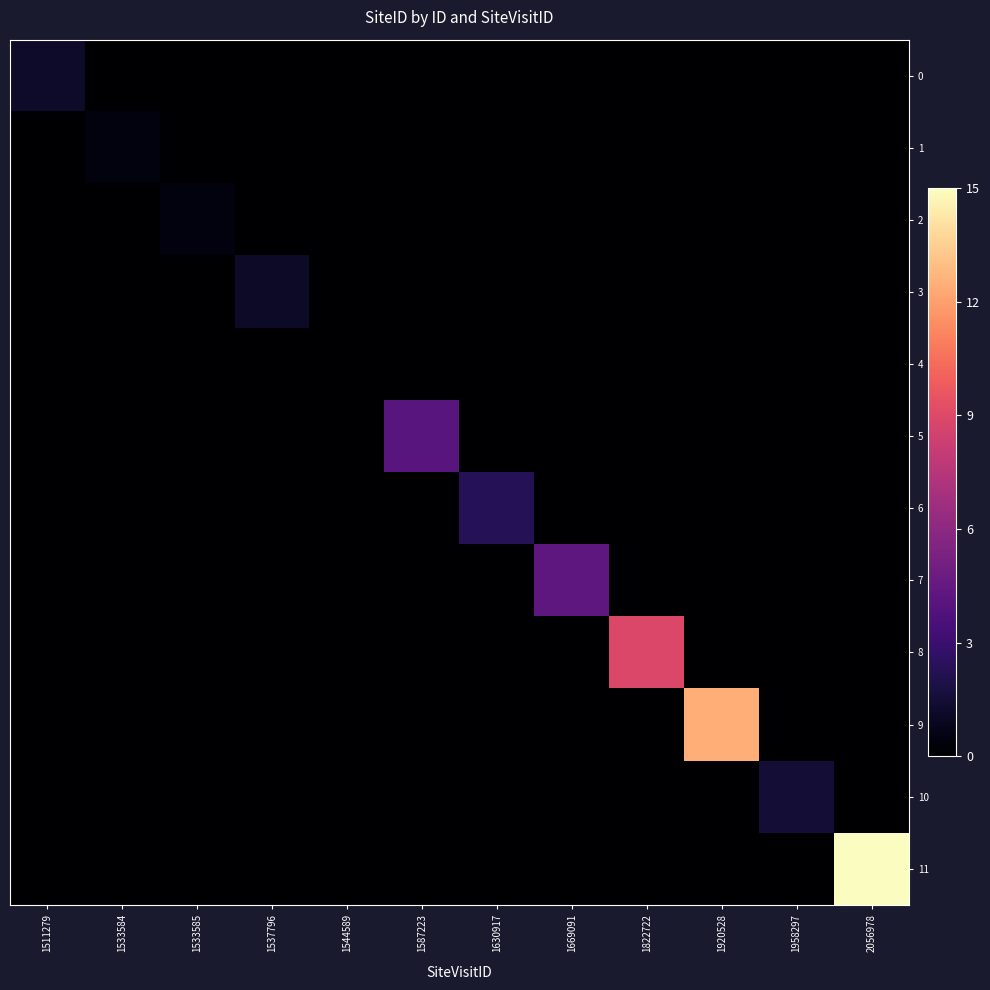

Which series has the largest range (max minus min)?

11